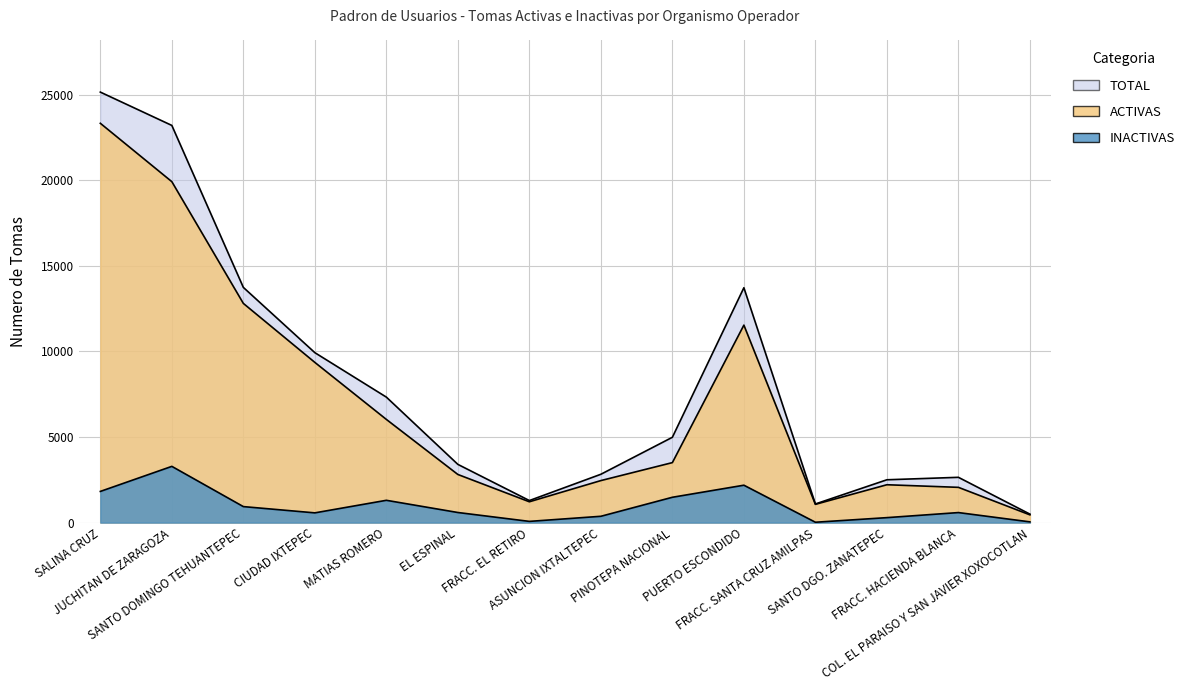

At which category is the sum across all series the highest?

SALINA CRUZ